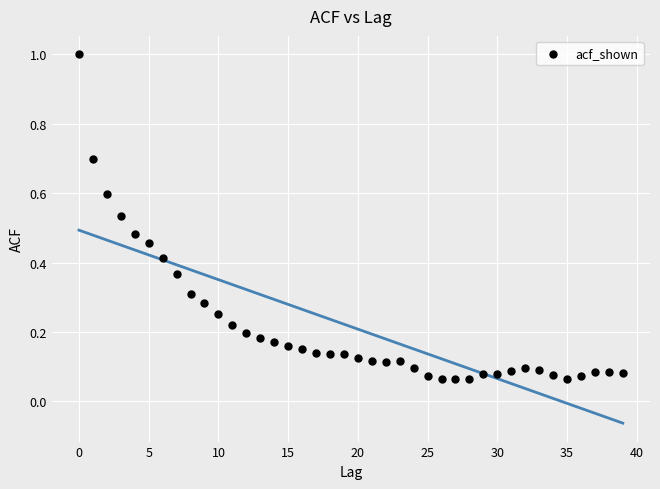

What is the range of Y values (max minus min)?

0.9